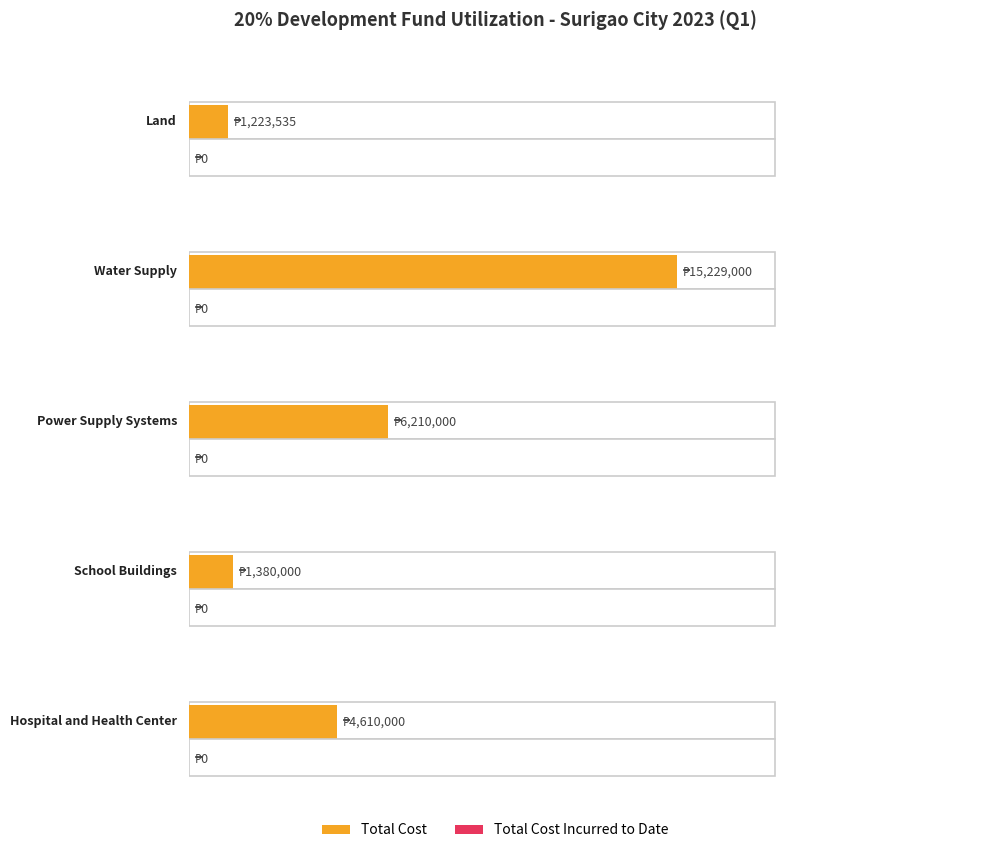

List the series in order of their peak value, lowest first.

Total Cost Incurred to Date, Total Cost